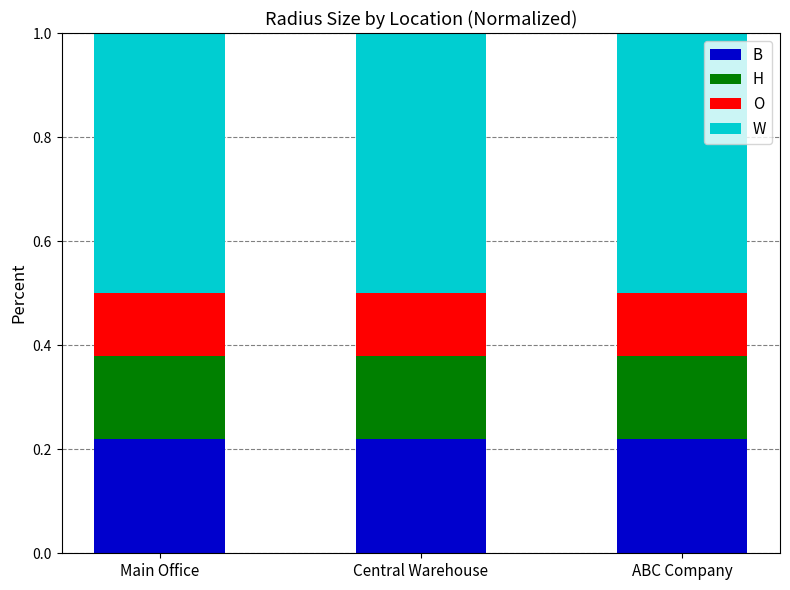

What is the total value across all series at Main Office?

1.0